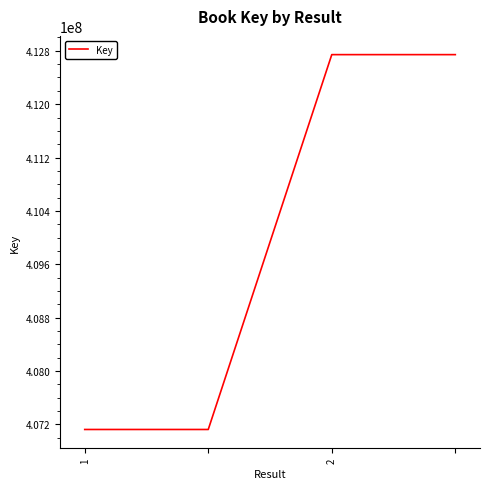

What is the maximum value shown in the chart?

412742329